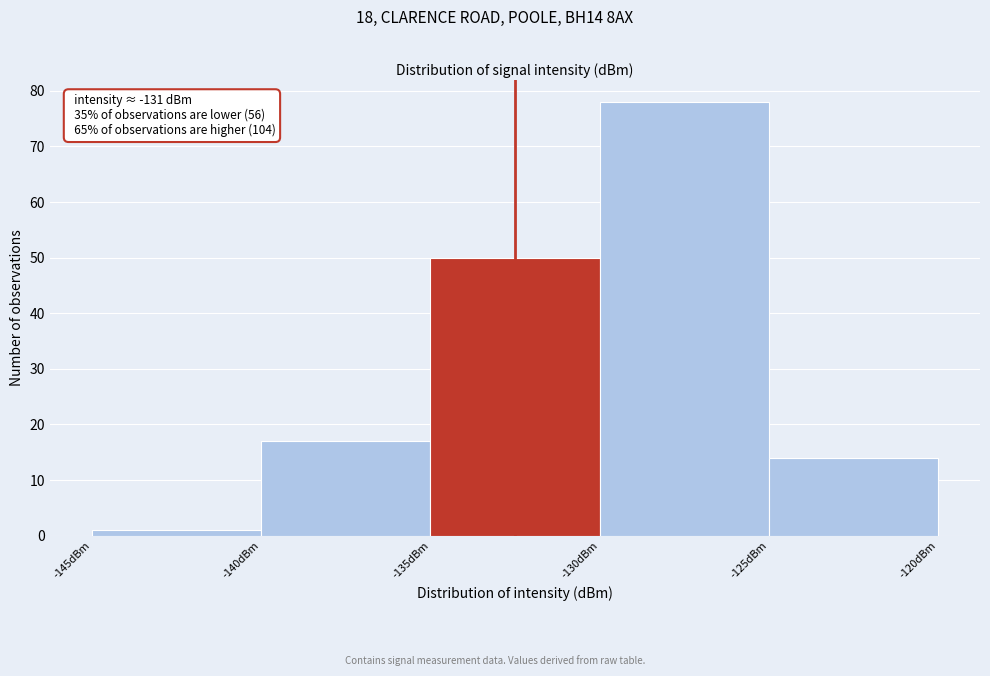

Which range on the x-axis has the tallest bar?

-130 to -125